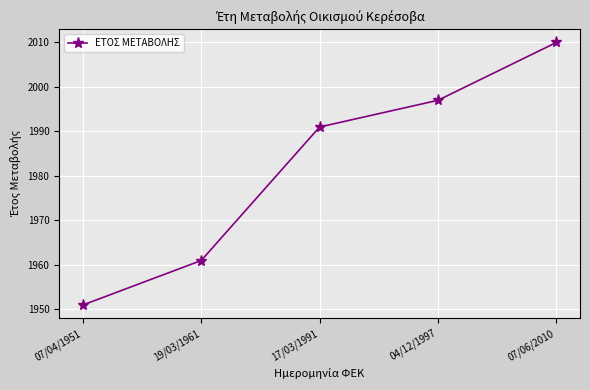

What is the difference between the maximum and minimum values?

59